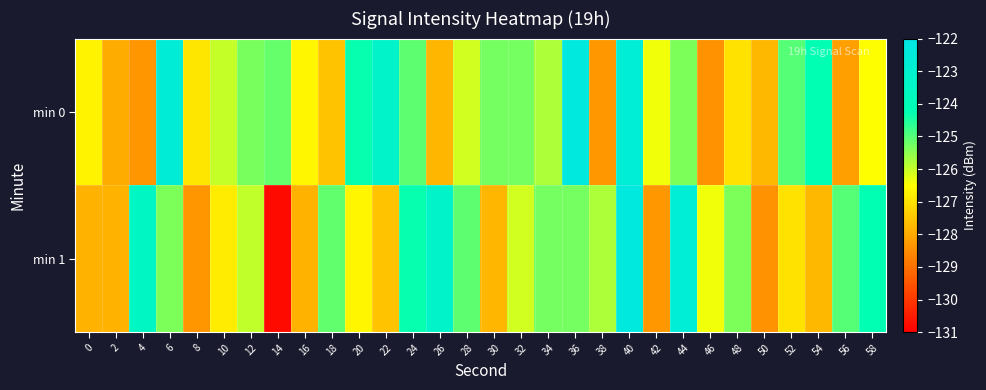

What is the spread (max minus min) of values at 40?

0.4